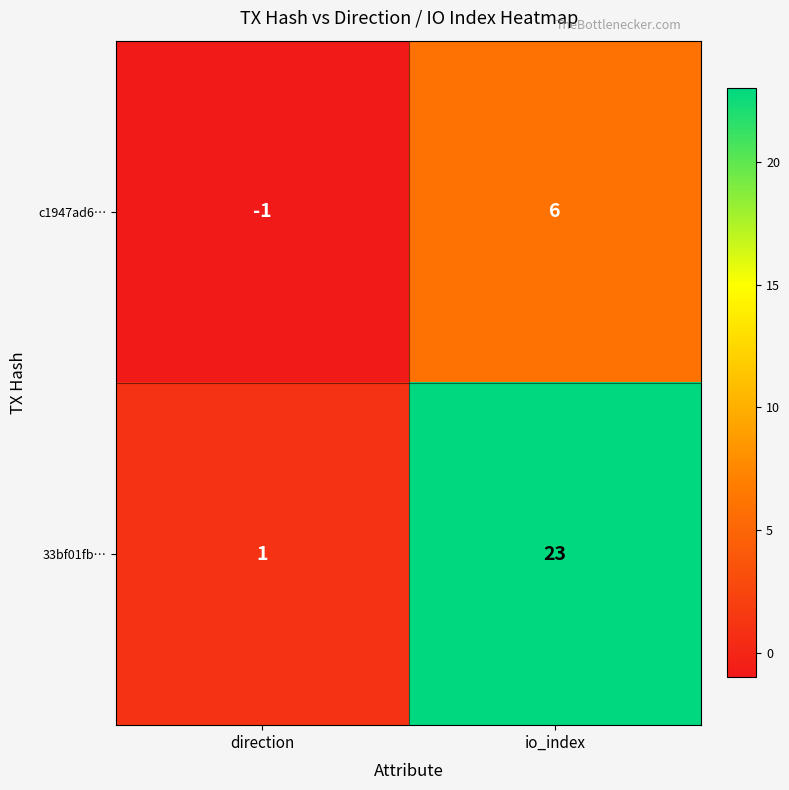

Rank the series by their maximum value, from highest to lowest.

33bf01fb…, c1947ad6…